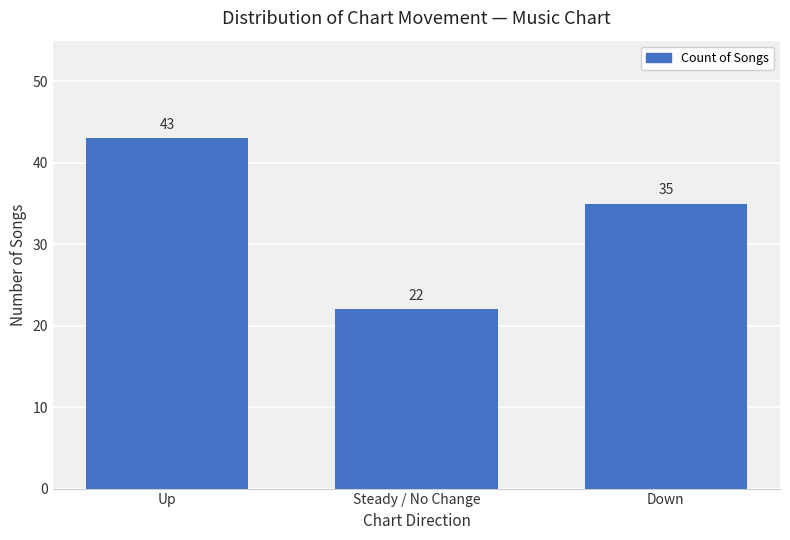

What is the difference between the values at Steady / No Change and Up?

21